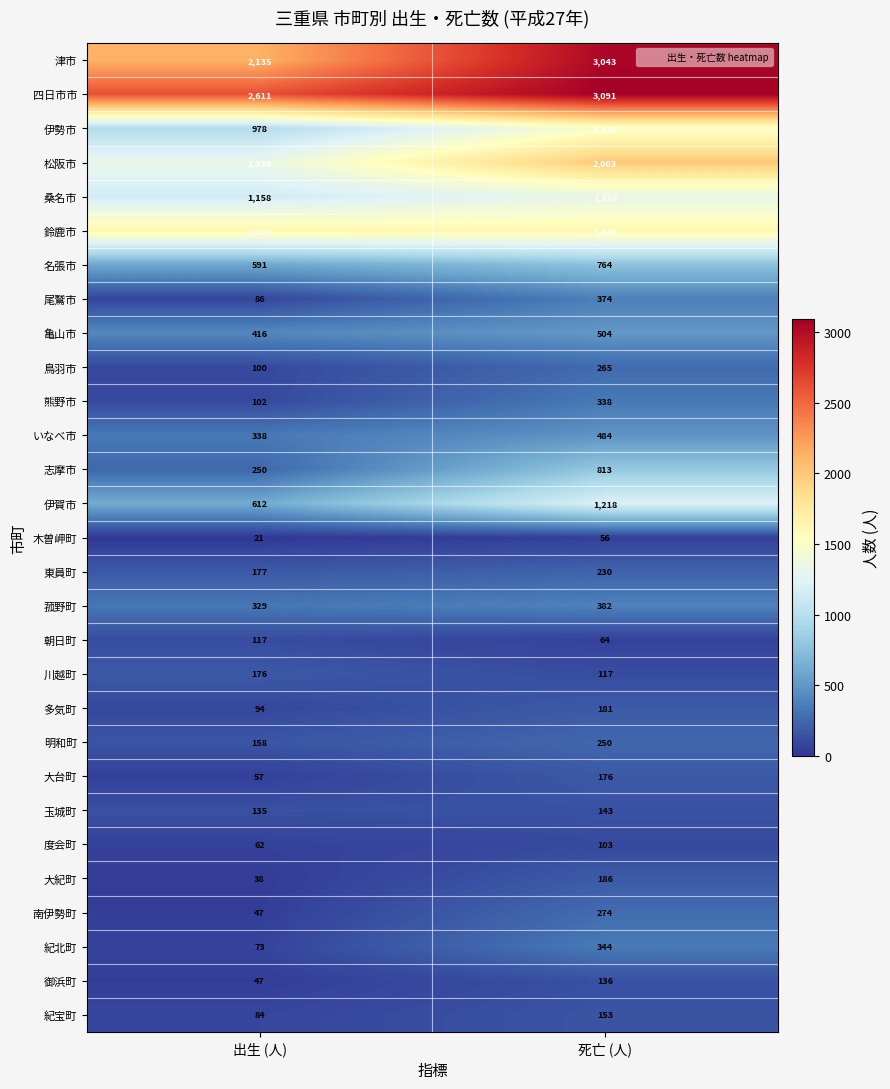

List the labels in order of いなべ市 value, smallest first.

出生 (人), 死亡 (人)